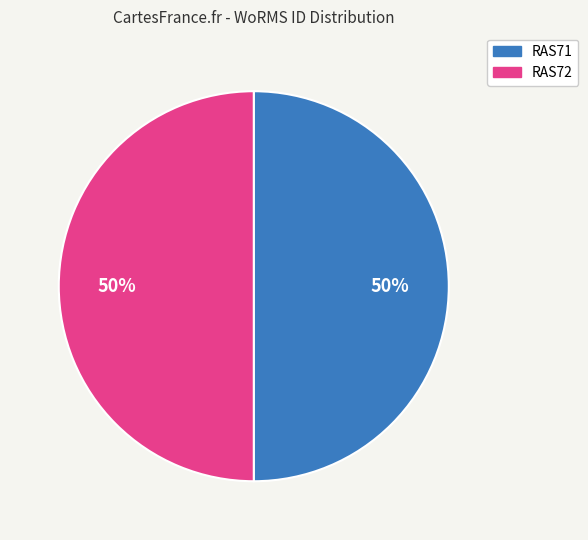

The RAS71 slice represents 50% of the pie. True or false?

True